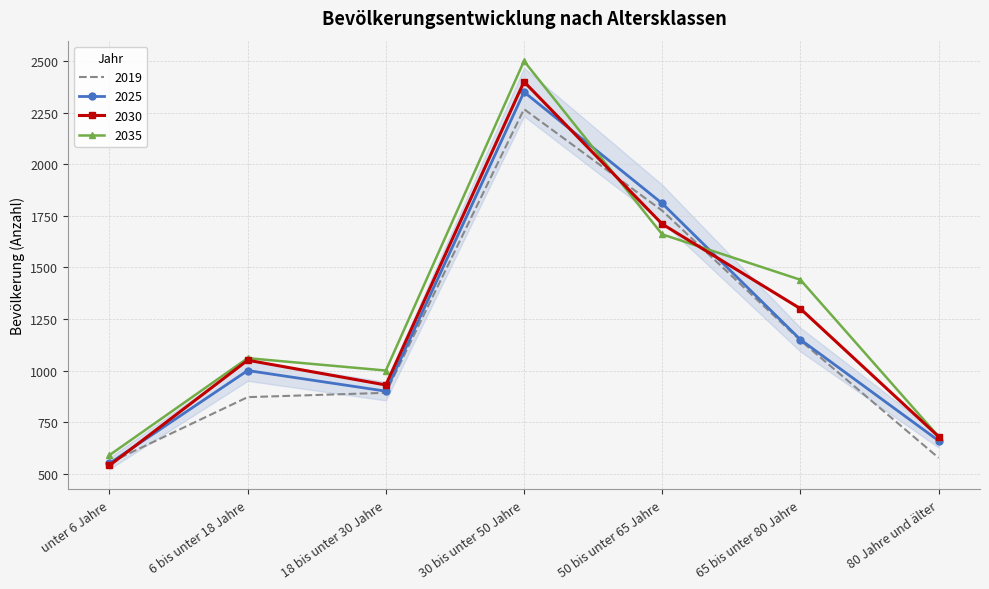

Reading left to right, extract all data points from this chart.

2019: 553	871	892	2267	1775	1146	577
2025: 550	1000	900	2350	1810	1150	660
2030: 540	1050	930	2400	1710	1300	680
2035: 590	1060	1000	2500	1660	1440	680